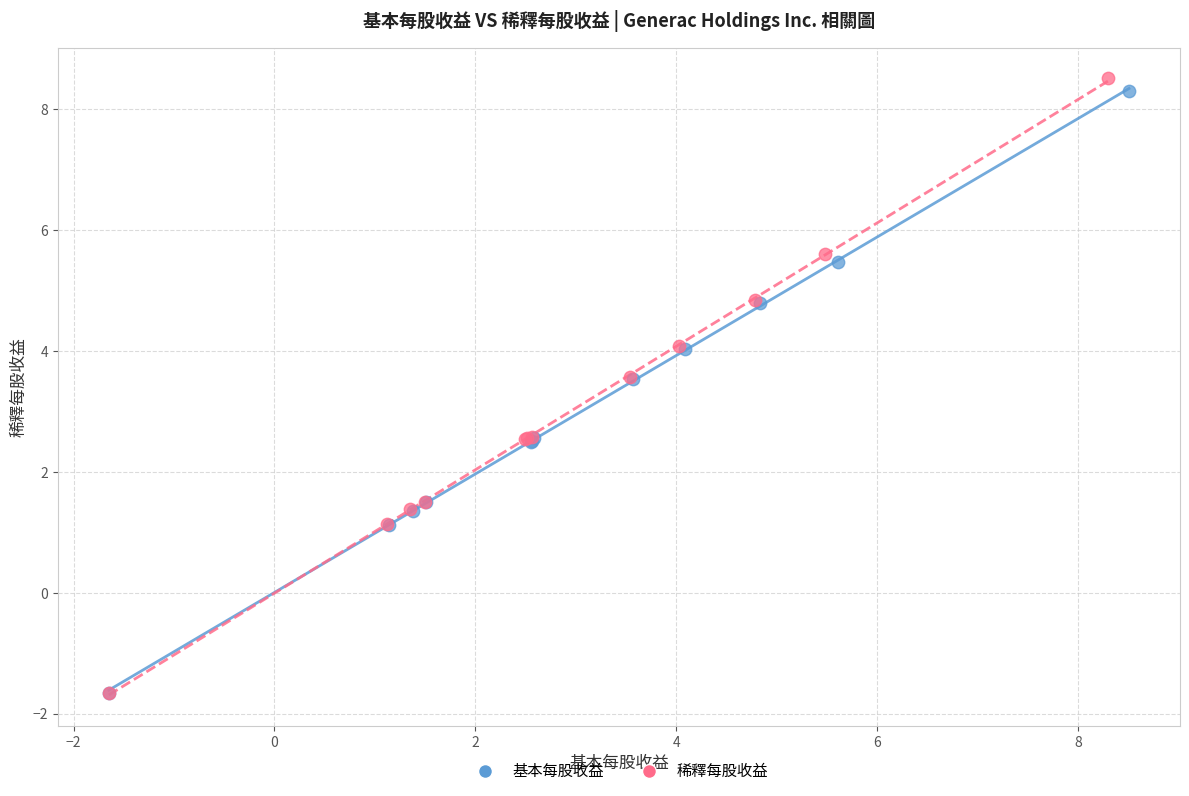

Which series has the widest spread of Y values?

稀釋每股收益